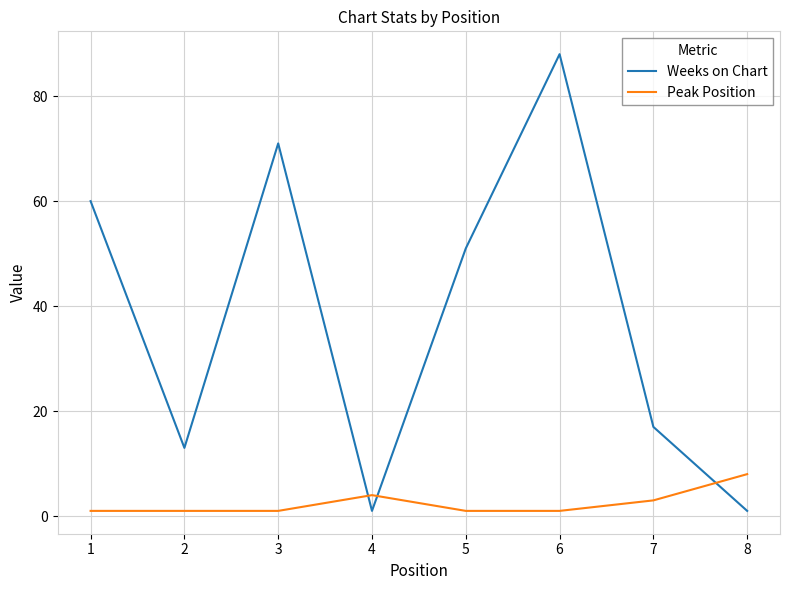

Reading left to right, list all the values displayed in this chart.

Weeks on Chart: 60	13	71	1	51	88	17	1
Peak Position: 1	1	1	4	1	1	3	8